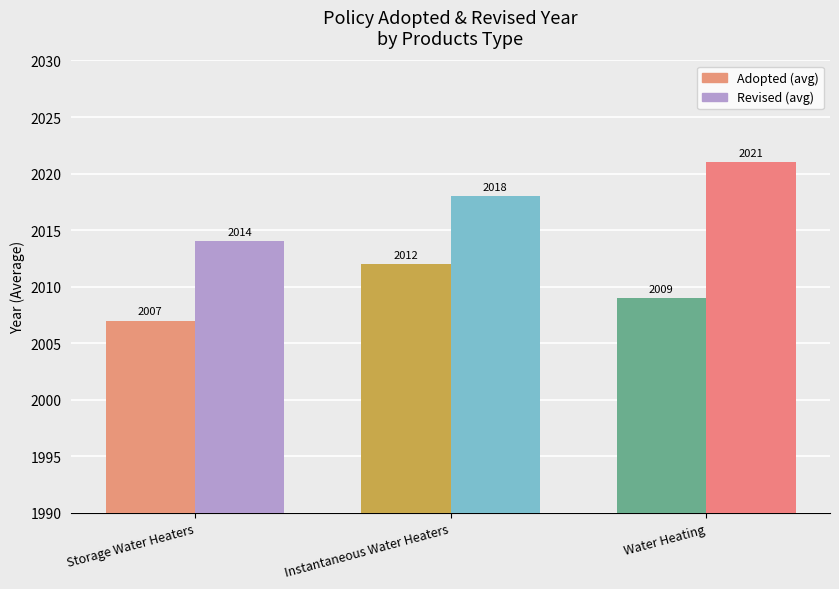

What is the label of the 3rd bar from the right?

Storage Water Heaters